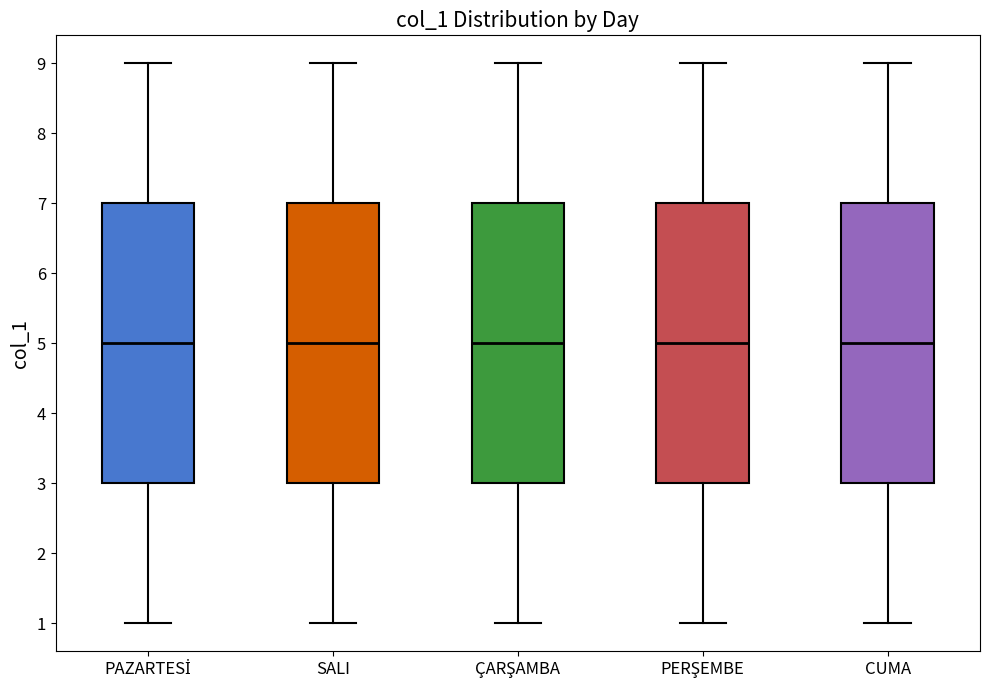

Reading left to right, read every box against the y-axis: the position of its median line, the range the box covers, and the ends of its whiskers. The values are not printed on the chart, so give them approximately, as read against the axis.

PAZARTESİ: median 5, box 3 to 7, whiskers 1 to 9
SALI: median 5, box 3 to 7, whiskers 1 to 9
ÇARŞAMBA: median 5, box 3 to 7, whiskers 1 to 9
PERŞEMBE: median 5, box 3 to 7, whiskers 1 to 9
CUMA: median 5, box 3 to 7, whiskers 1 to 9